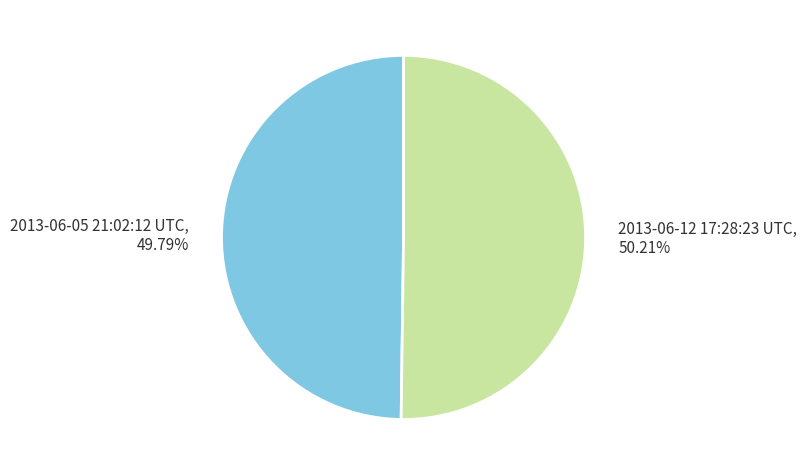

Combined, do 2013-06-05 21:02:12 UTC and 2013-06-12 17:28:23 UTC account for over 50%?

Yes